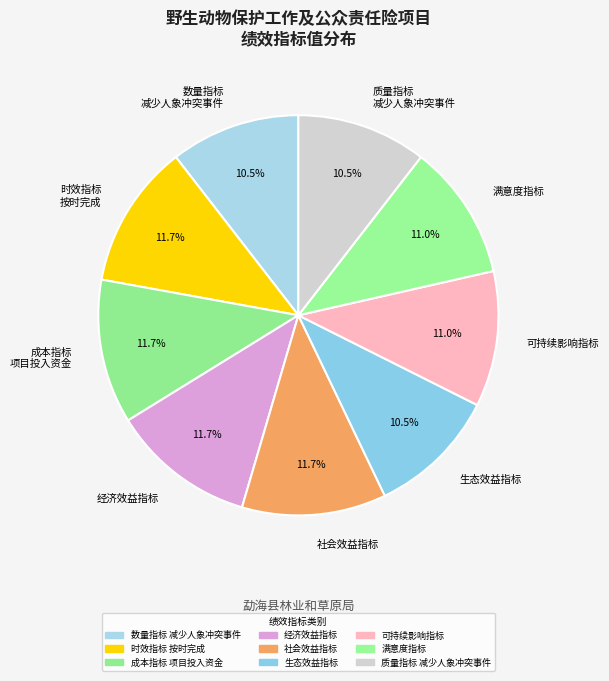

Combined, do 数量指标 减少人象冲突事件 and 满意度指标 account for over 50%?

No